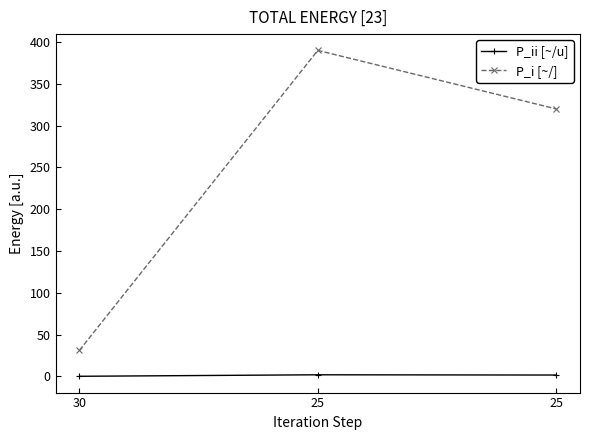

Is it true that P_i [~/] equals 31.0 at 30?

True